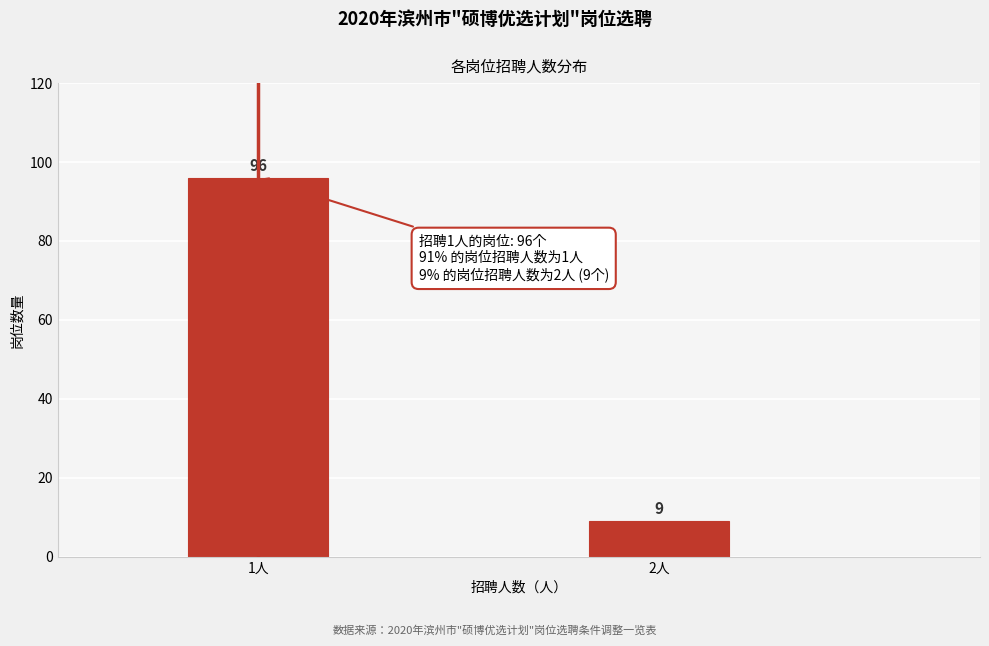

Reading left to right, extract all data points from this chart.

96	9